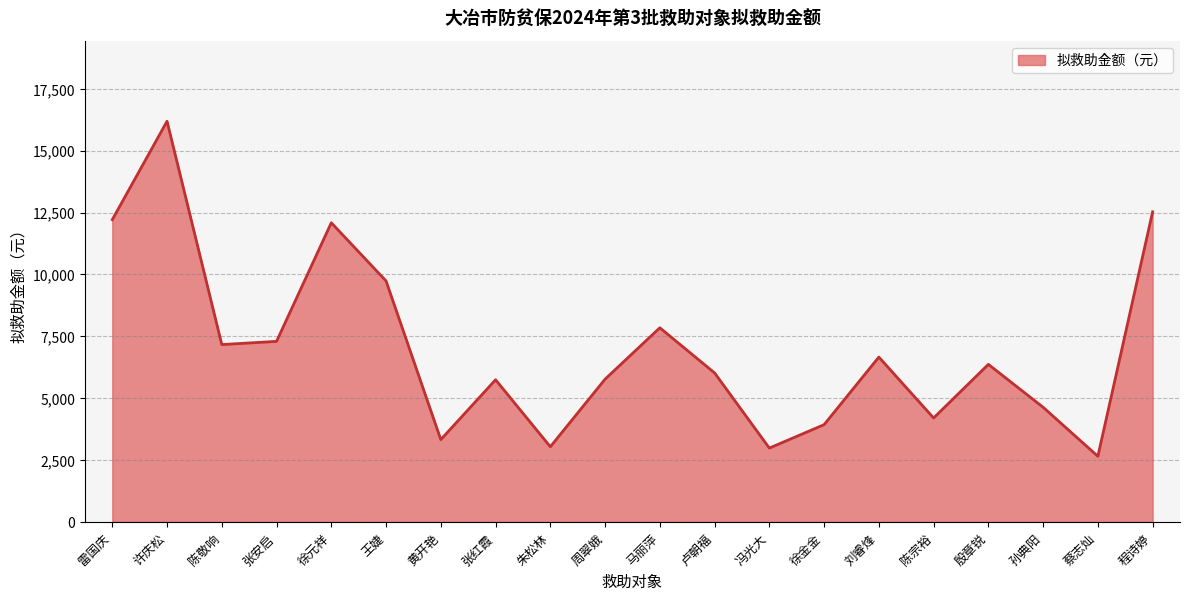

The chart shows a value of 3040.0 at 朱松林. True or false?

True